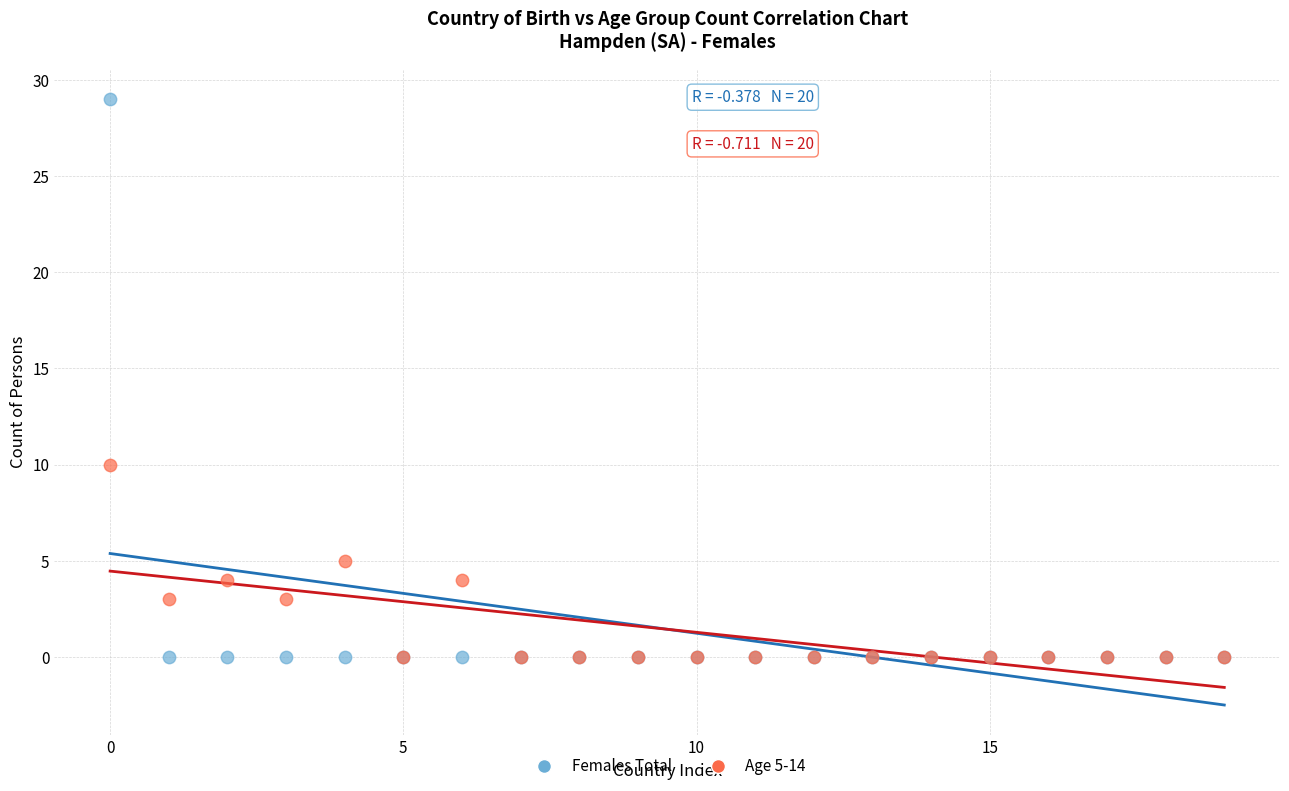

Across all series, what Y value is closest to 14?

10